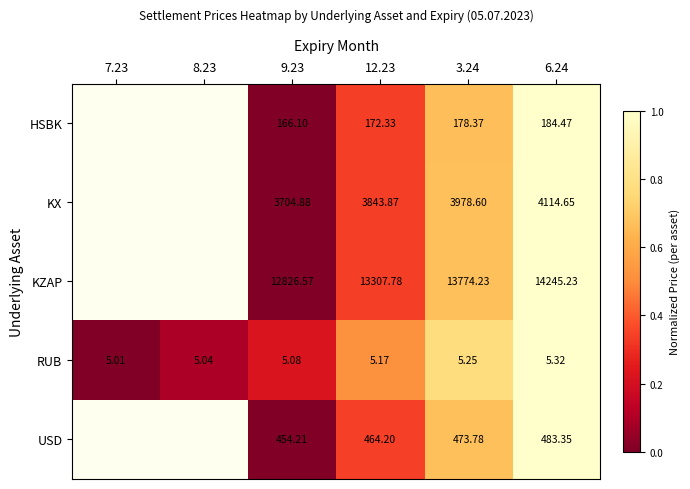

Which label corresponds to the largest value in the chart?

6.24